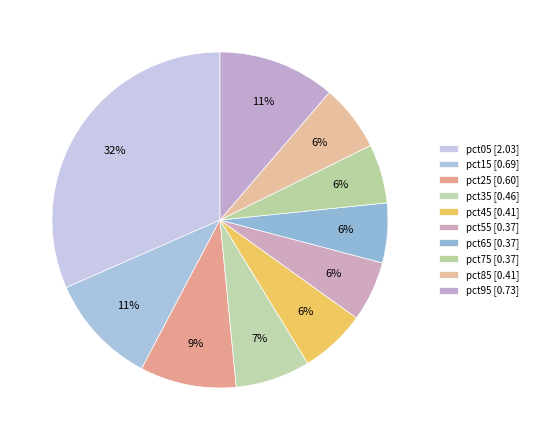

Do pct35 and pct45 together represent more than half of the pie?

No